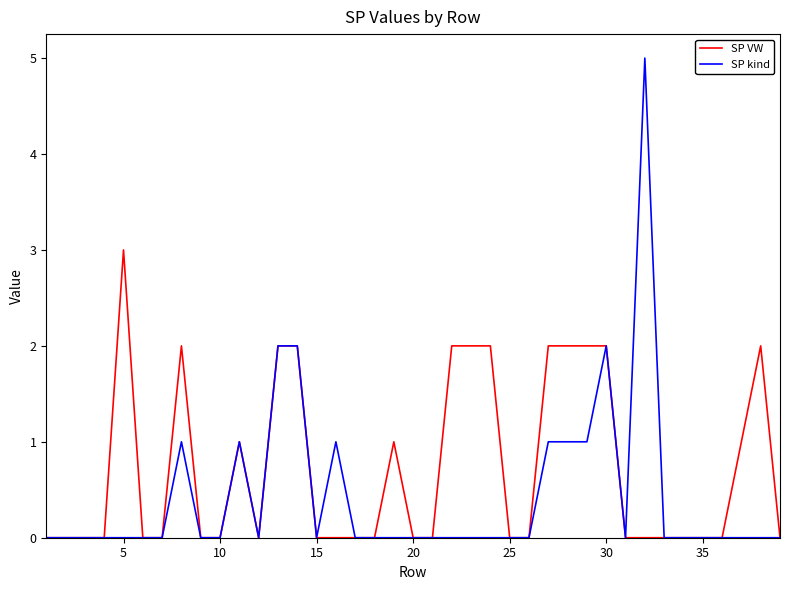

Reading left to right, extract all data points from this chart.

SP VW: 0	0	0	0	3	0	0	2	0	0	1	0	2	2	0	0	0	0	1	0	0	2	2	2	0	0	2	2	2	2	0	0	0	0	0	0	1	2	0
SP kind: 0	0	0	0	0	0	0	1	0	0	1	0	2	2	0	1	0	0	0	0	0	0	0	0	0	0	1	1	1	2	0	5	0	0	0	0	0	0	0